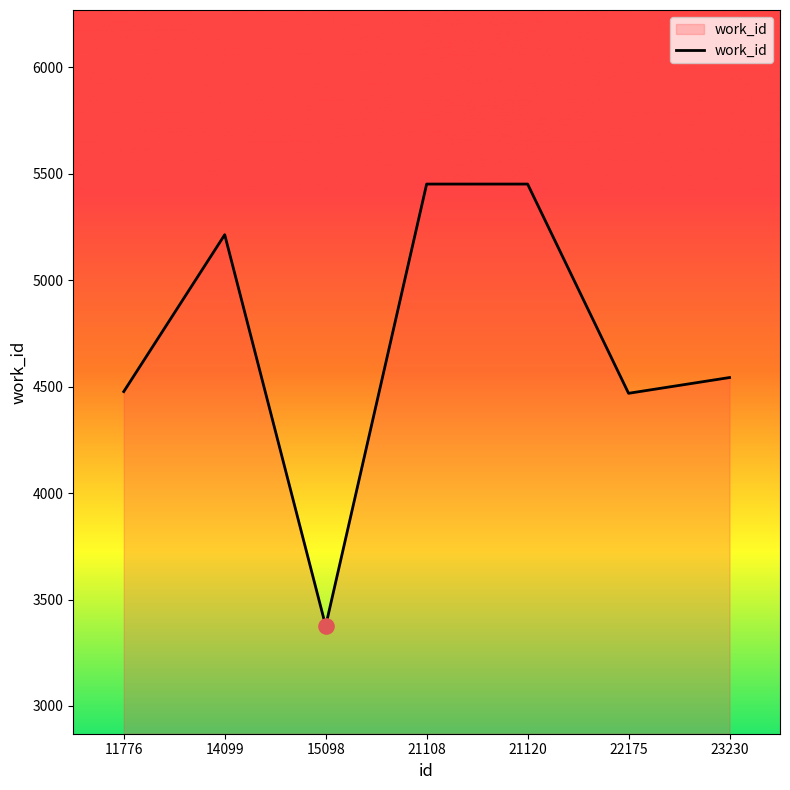

Which has a higher value, 23230 or 11776?

23230